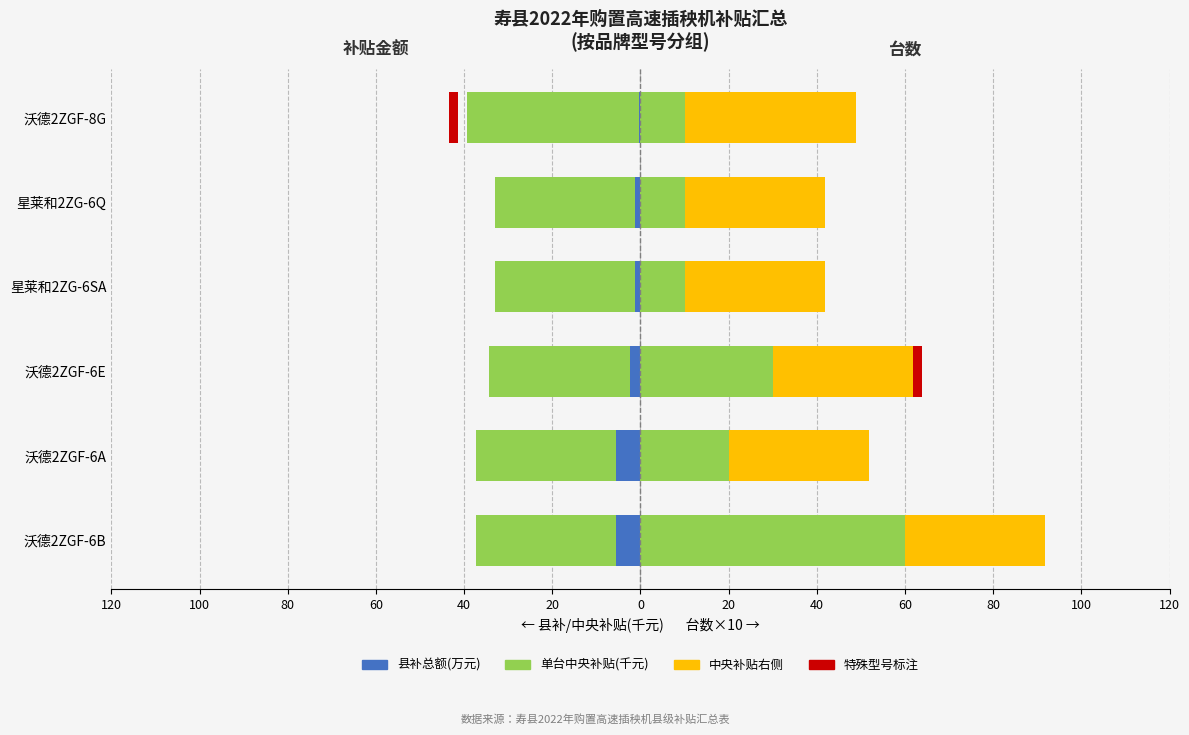

True or false: 中央补贴(千元)-右 has a value of 18.9 at 星莱和2ZG-6Q.

False